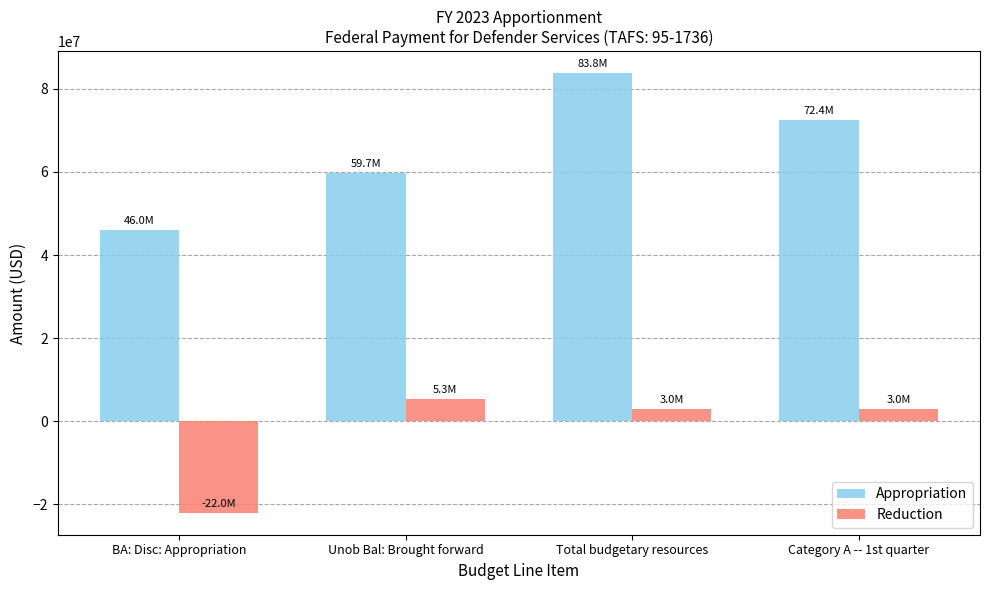

Is the value of Reduction at Category A -- 1st quarter greater than the value of Appropriation at BA: Disc: Appropriation?

No